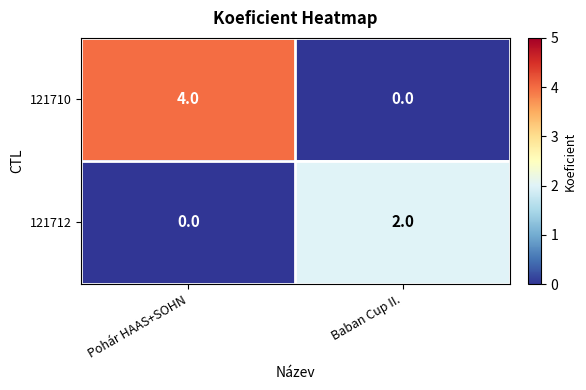

At which category does the chart reach its peak across all series?

Pohár HAAS+SOHN